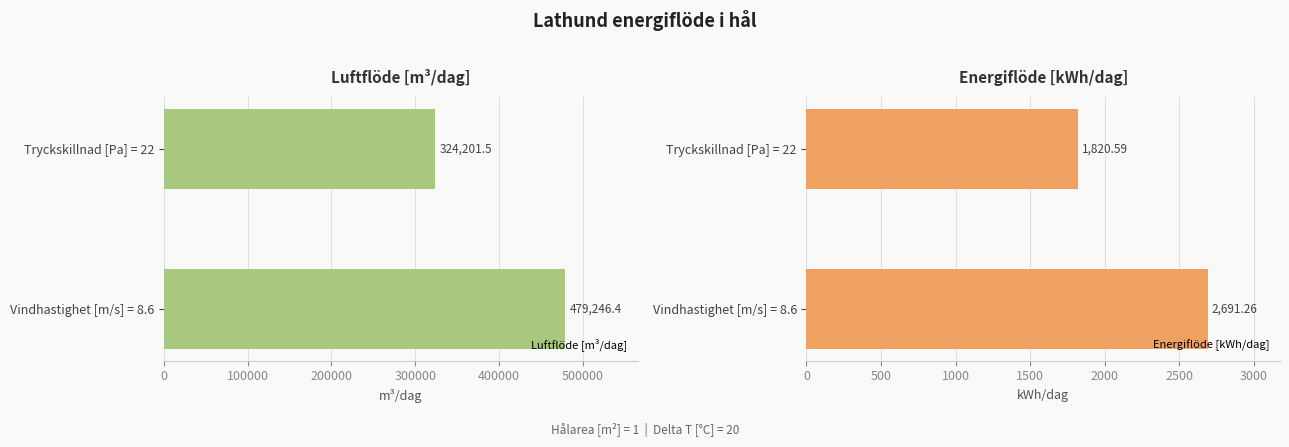

At which label does Luftflöde [m³/dag] reach its peak?

Vindhastighet [m/s] = 8.6